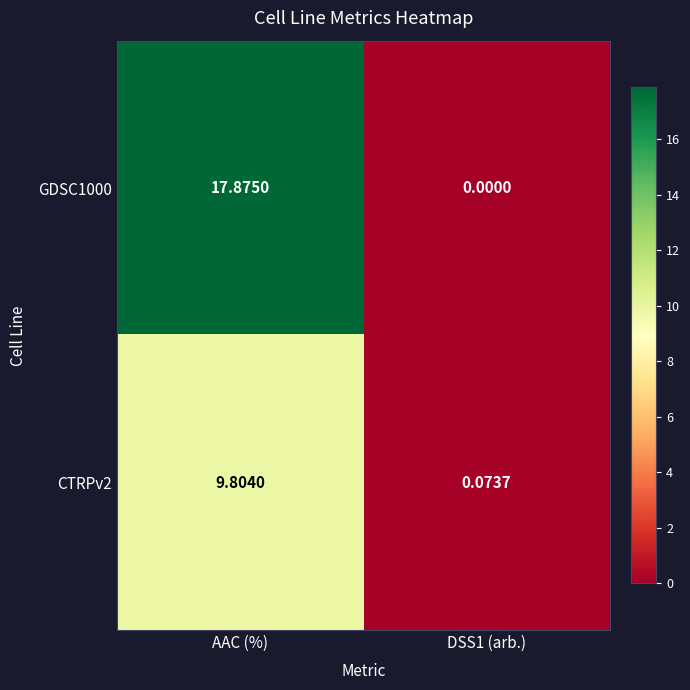

Rank the series by their maximum value, from lowest to highest.

CTRPv2, GDSC1000